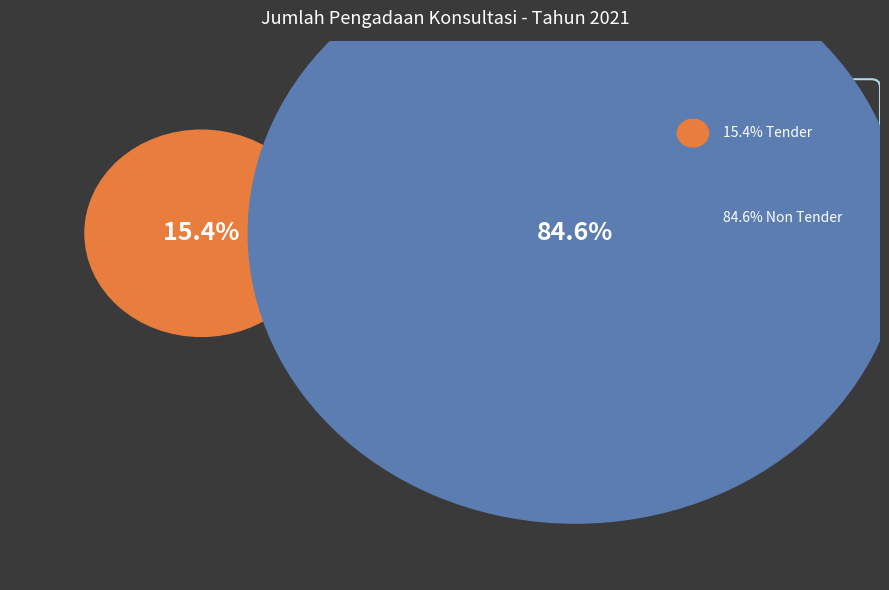

To the nearest percent, what is the combined percentage of Non Tender and Tender?

100%